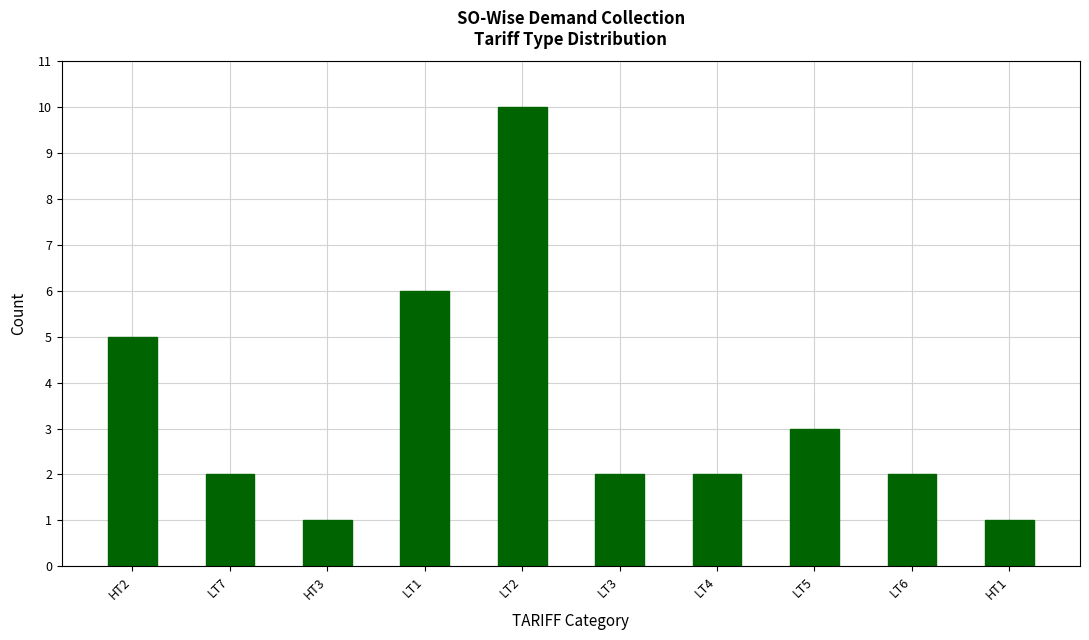

Reading left to right, extract all data points from this chart.

5	2	1	6	10	2	2	3	2	1